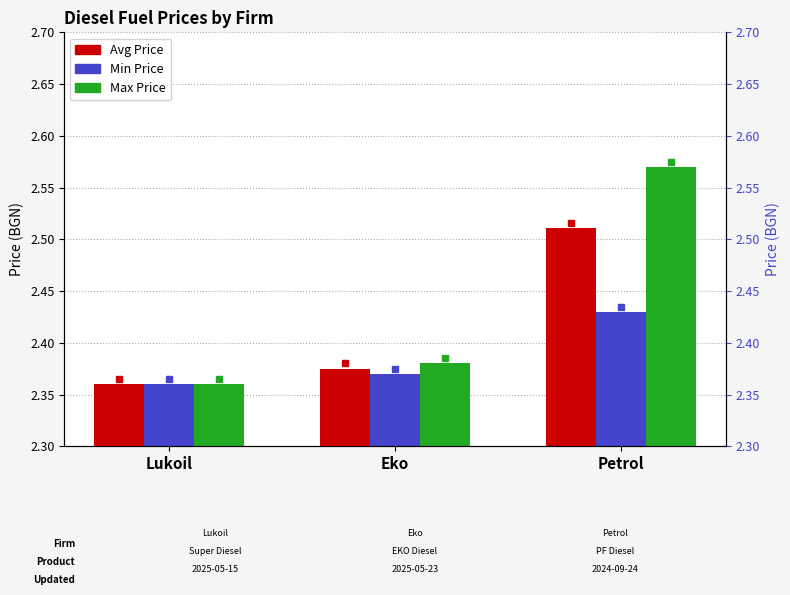

How many Min Price values are between 2 and 3?

3